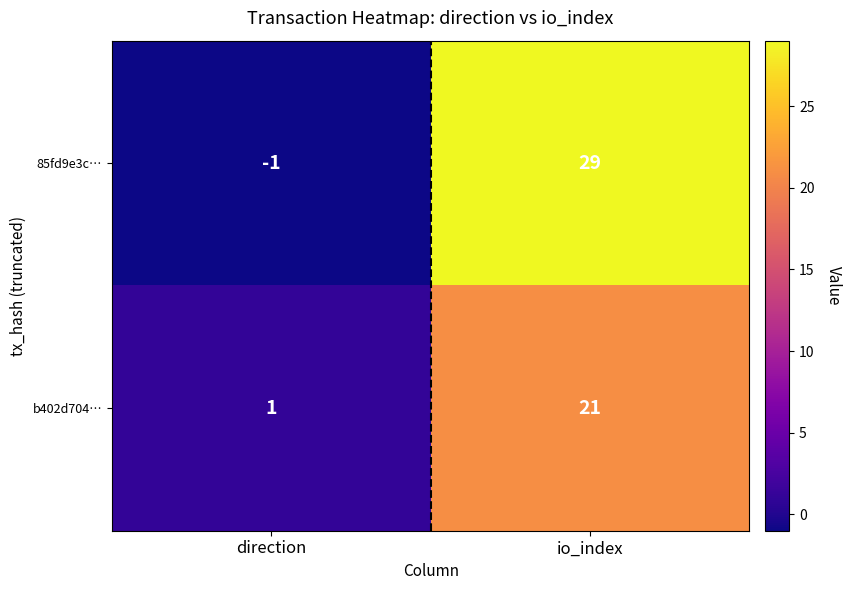

Reading left to right, extract all data points from this chart.

85fd9e3c…: -1	29
b402d704…: 1	21